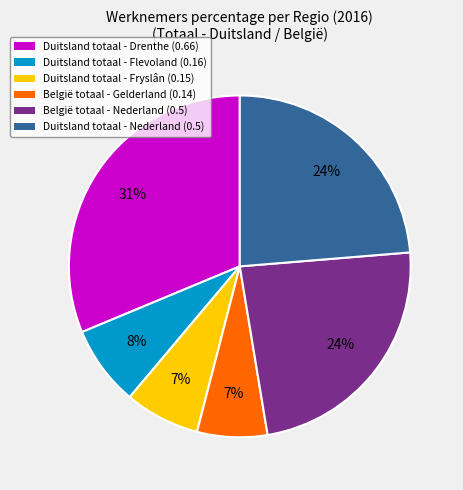

To the nearest percent, what is the difference between the België totaal - Gelderland (0.14) and Duitsland totaal - Flevoland (0.16) slice percentages?

1%